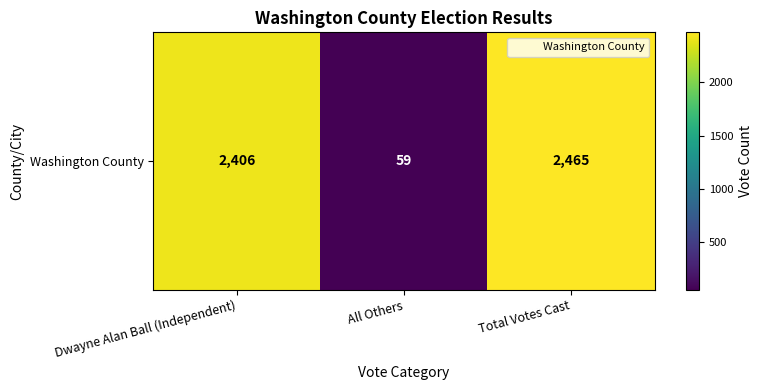

List the labels in order of value, largest first.

Total Votes Cast, Dwayne Alan Ball (Independent), All Others